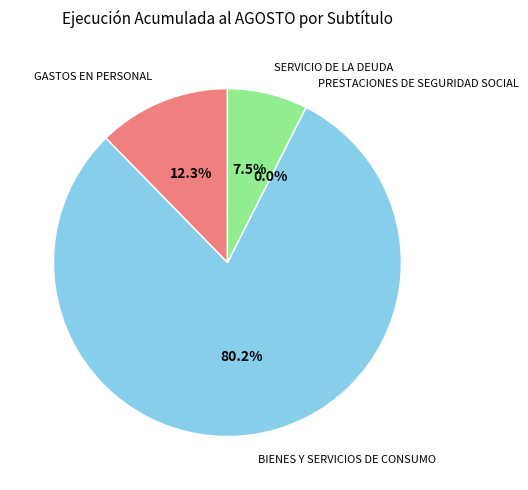

Between GASTOS EN PERSONAL and BIENES Y SERVICIOS DE CONSUMO, which is larger?

BIENES Y SERVICIOS DE CONSUMO